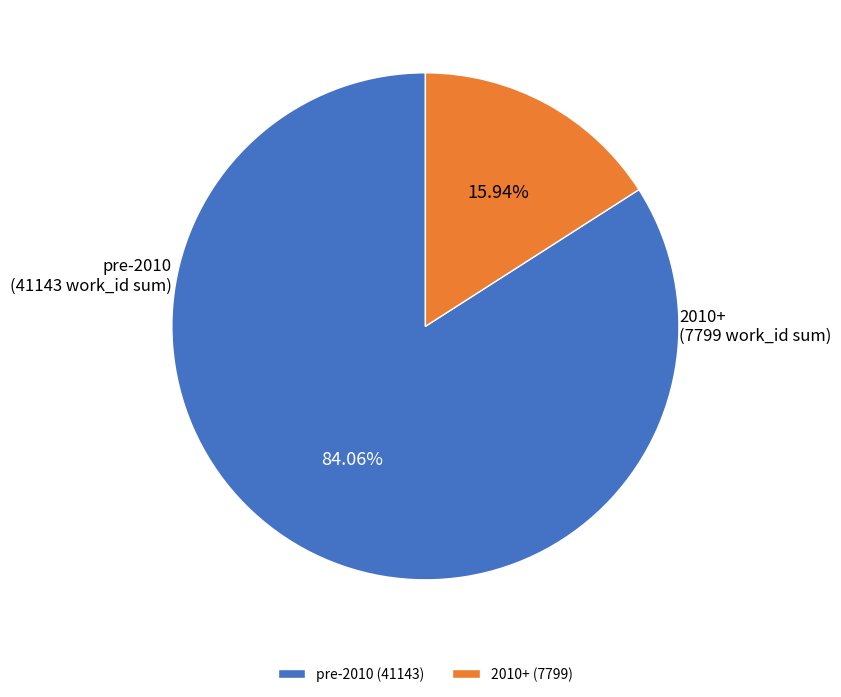

Does 2010+ account for over 50% of the chart?

No